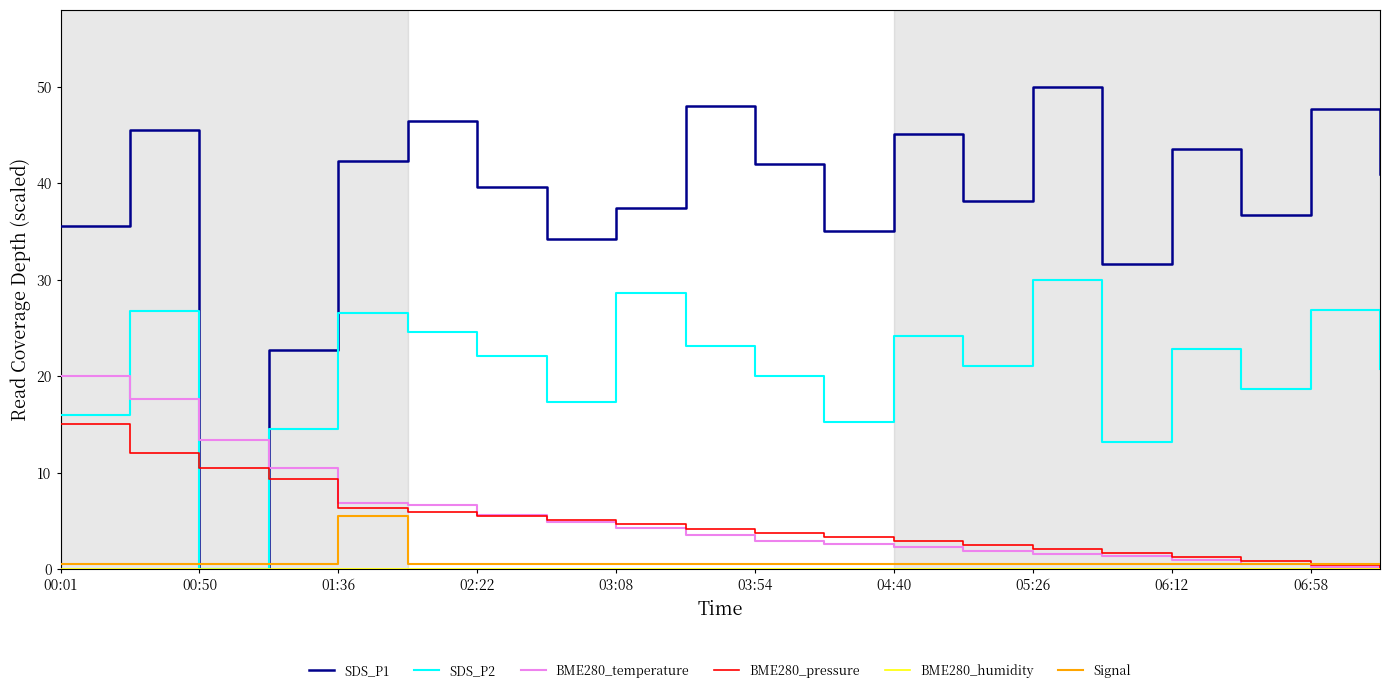

What is the highest value of the BME280_temperature series?

20.0